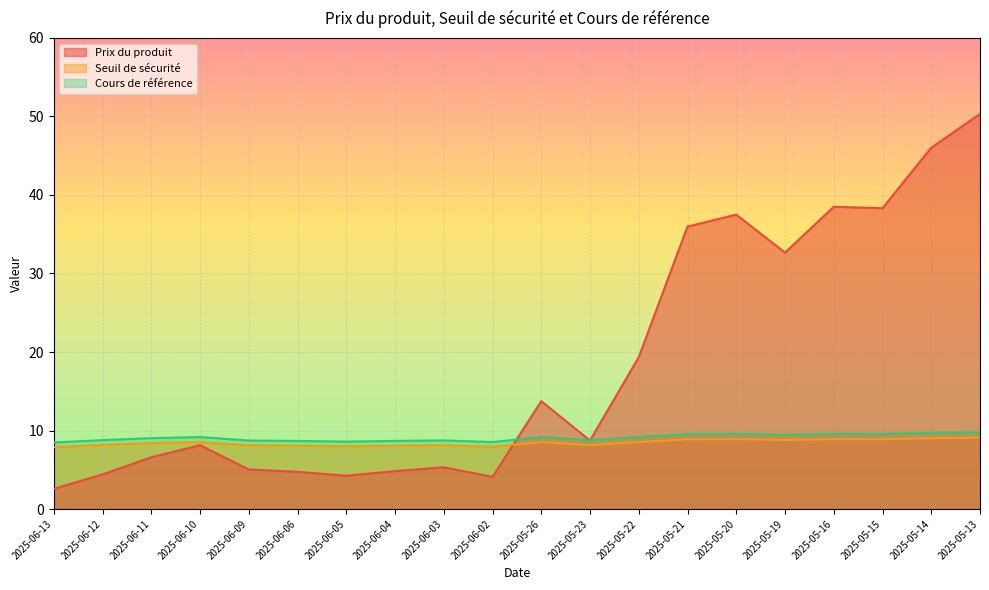

How many interior local valleys does the Cours de référence series have?

5